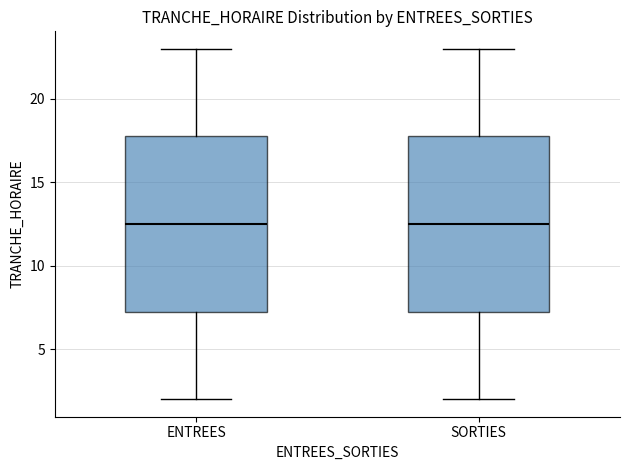

Reading left to right, read every box against the y-axis: the position of its median line, the range the box covers, and the ends of its whiskers. The values are not printed on the chart, so give them approximately, as read against the axis.

ENTREES: median 12.5, box 7.5 to 18.0, whiskers 2.0 to 23.0
SORTIES: median 12.5, box 7.5 to 18.0, whiskers 2.0 to 23.0